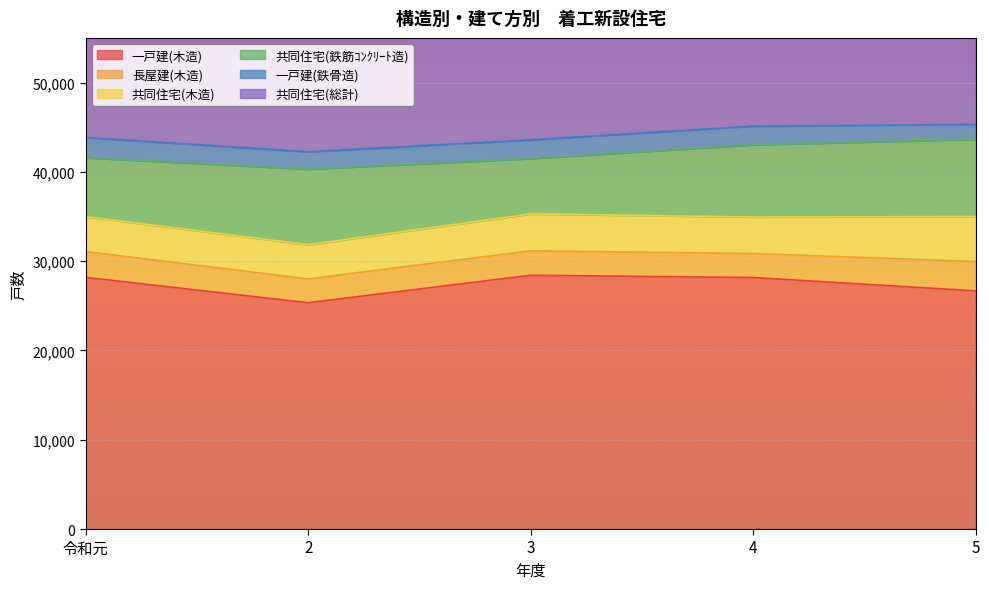

What is the difference between the maximum and minimum values in the 一戸建(木造) series?

3079